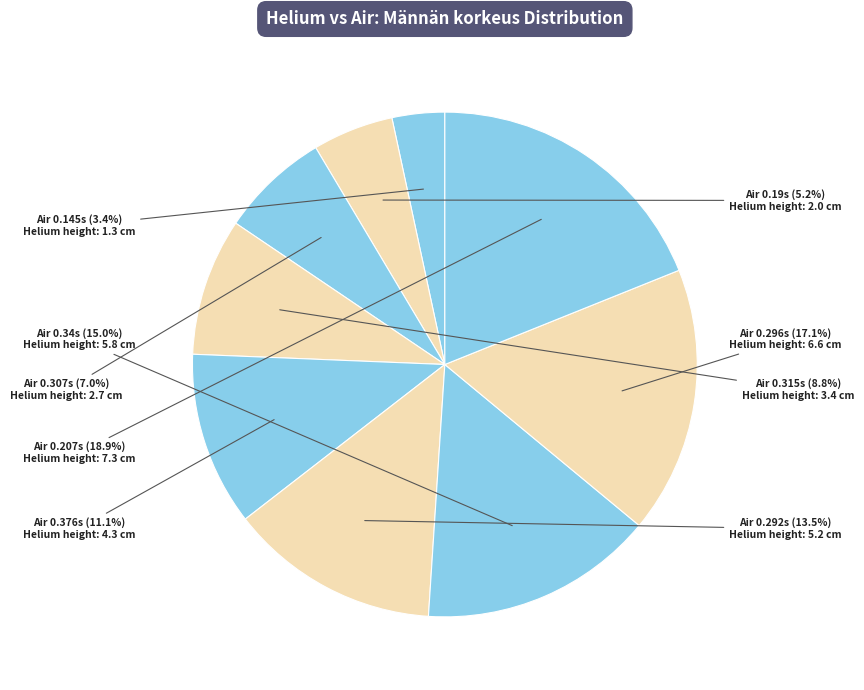

How many slices are in this pie chart?

9